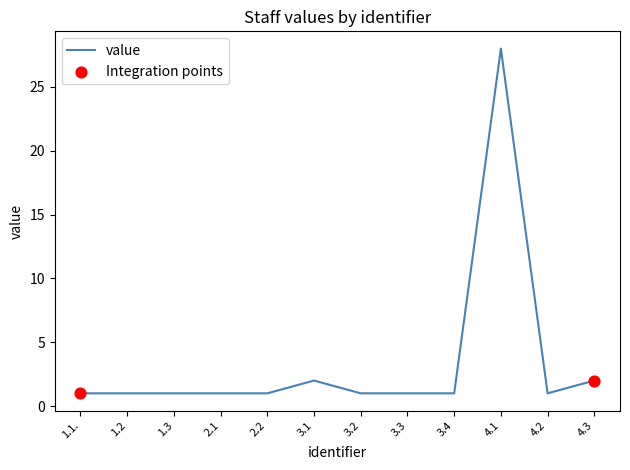

What is the change in value from 3.1 to 4.1?

+26